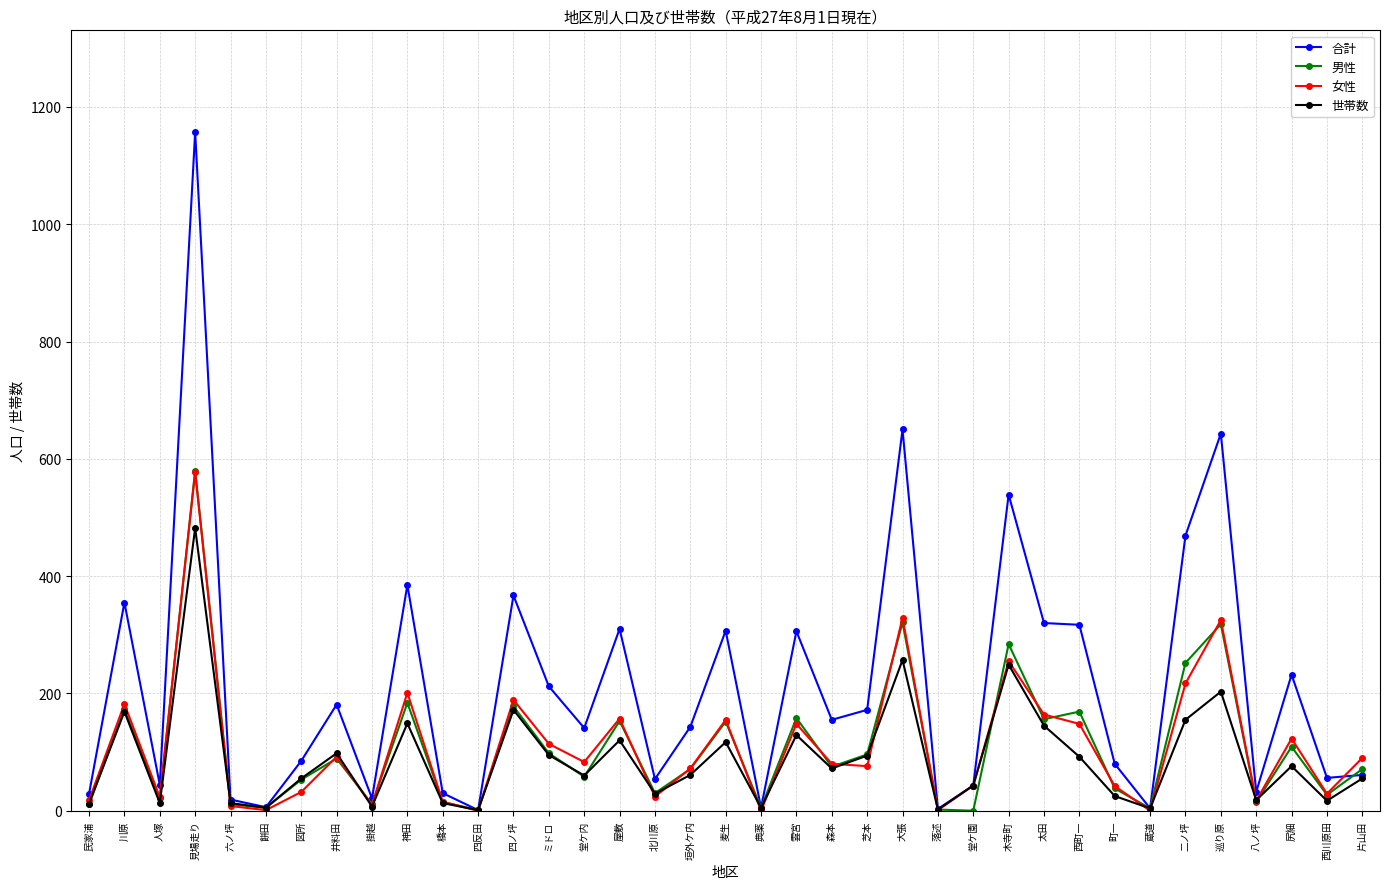

Count the number of categories in the chart.

37